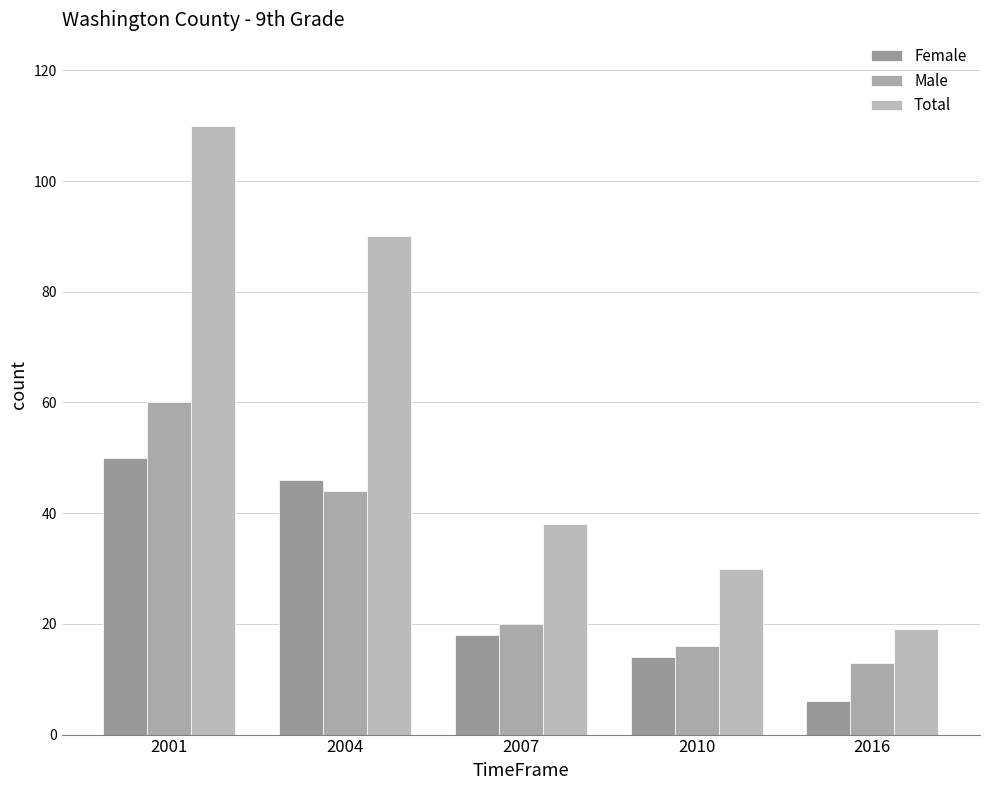

Reading left to right, what are all the values shown in this chart?

Female: 50	46	18	14	6
Male: 60	44	20	16	13
Total: 110	90	38	30	19